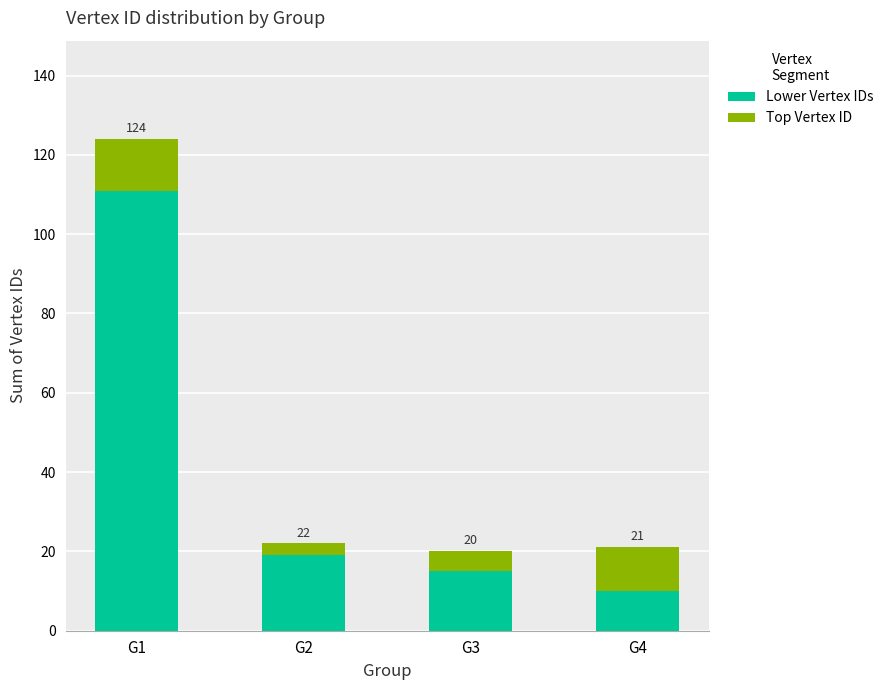

Are the bars horizontal?

No